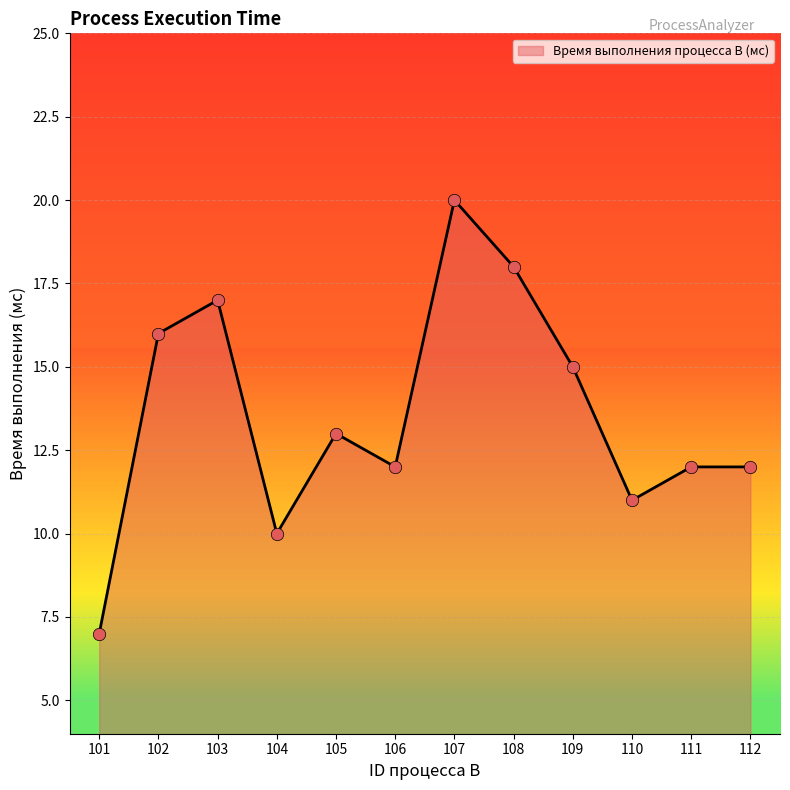

Approximately how many times larger is the value at 101 compared to 109?

0.5